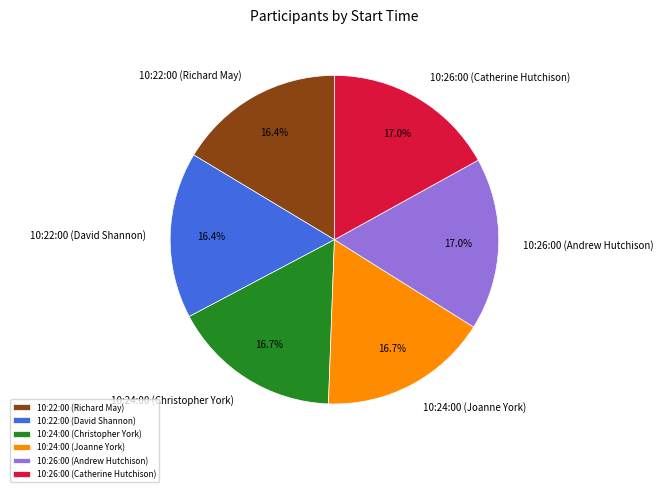

Which has a higher value, 10:26:00 (Catherine Hutchison) or 10:22:00 (David Shannon)?

10:26:00 (Catherine Hutchison)